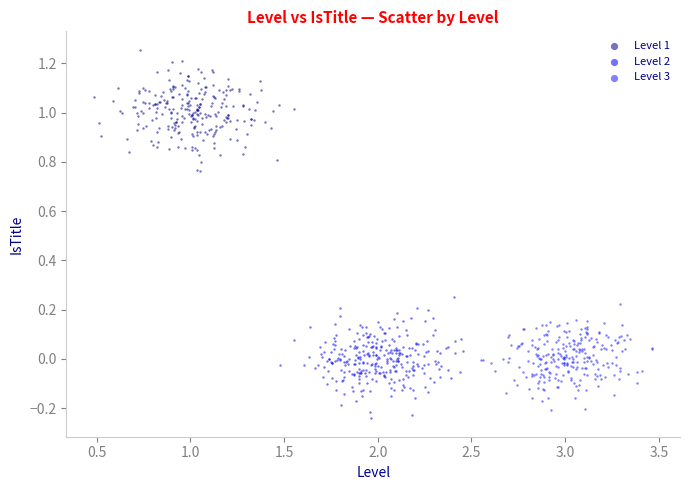

Which series reaches the maximum Y coordinate?

Level 1